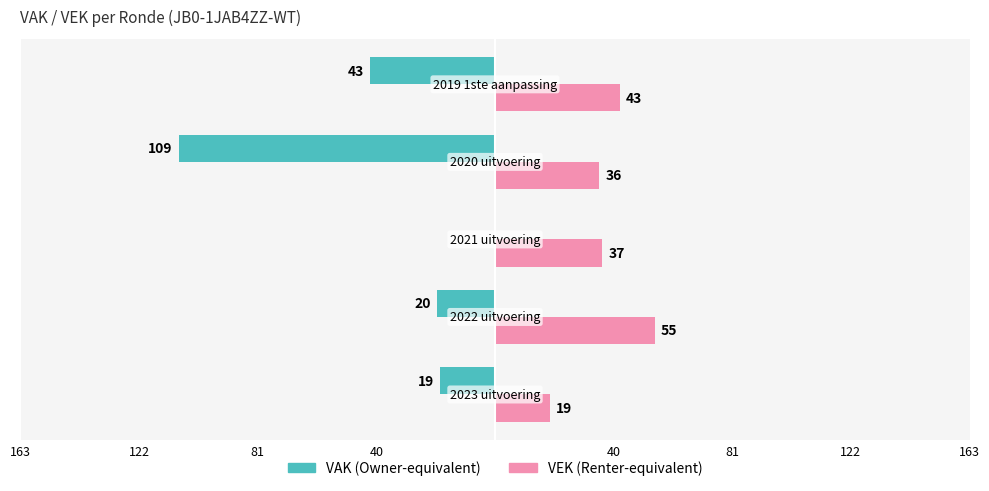

Is it true that VEK equals 18 at 163?

False